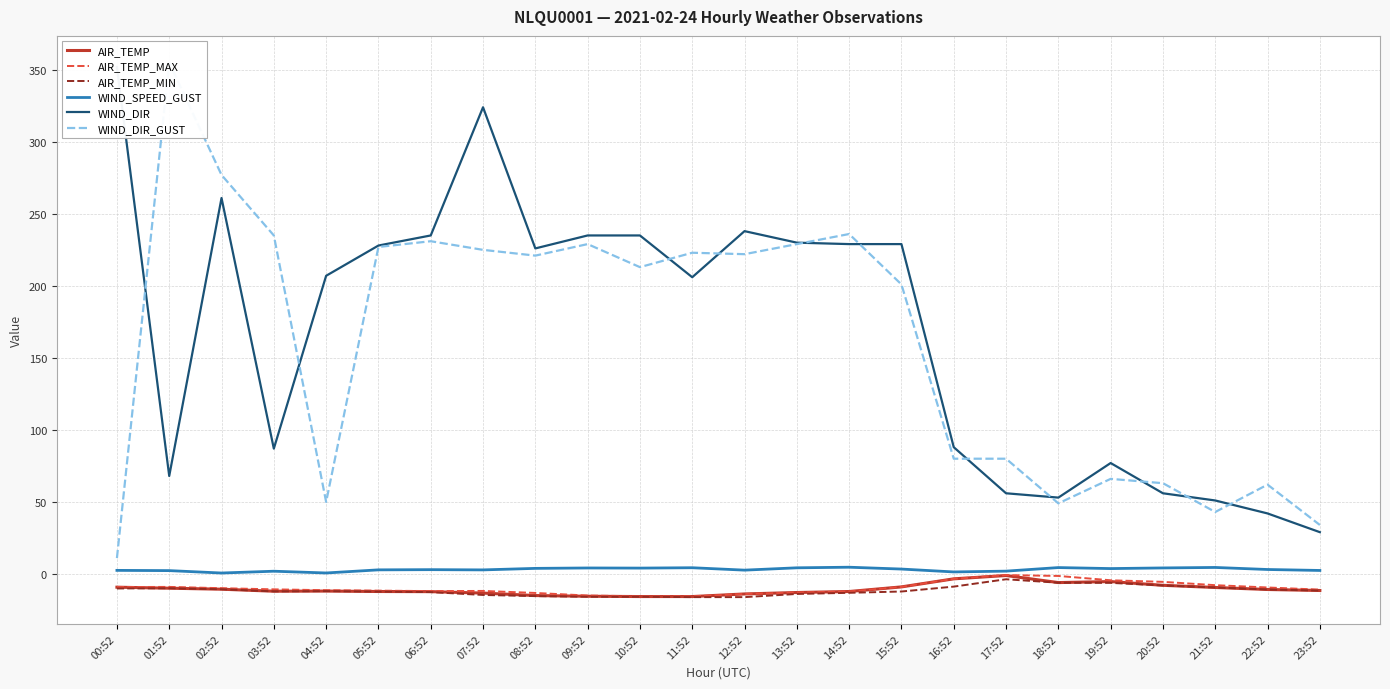

Rank the categories by WIND_DIR_GUST value from highest to lowest.

01:52, 02:52, 14:52, 03:52, 06:52, 09:52, 13:52, 05:52, 07:52, 11:52, 12:52, 08:52, 10:52, 15:52, 16:52, 17:52, 19:52, 20:52, 22:52, 04:52, 18:52, 21:52, 23:52, 00:52